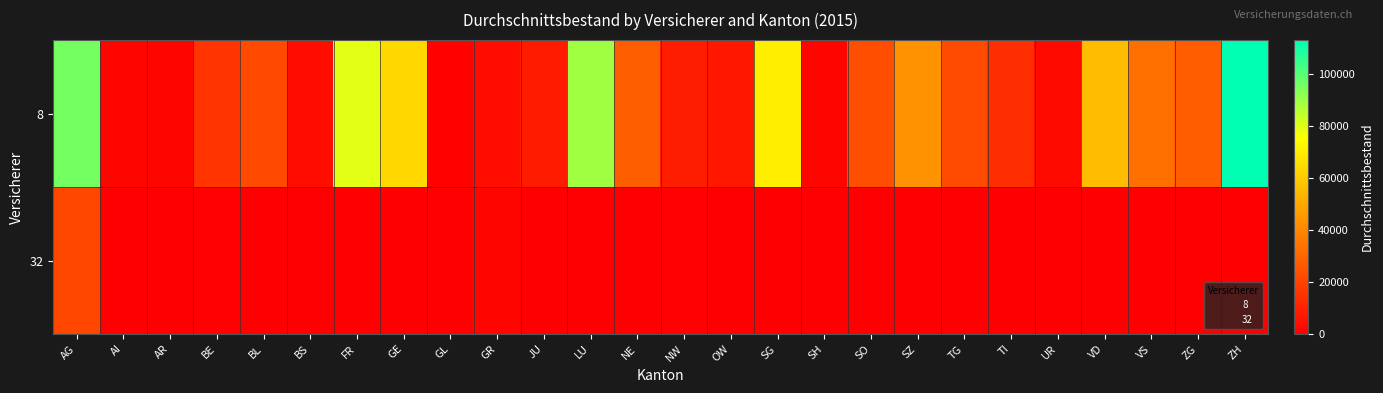

What is the spread (max minus min) of values at SZ?

43332.2